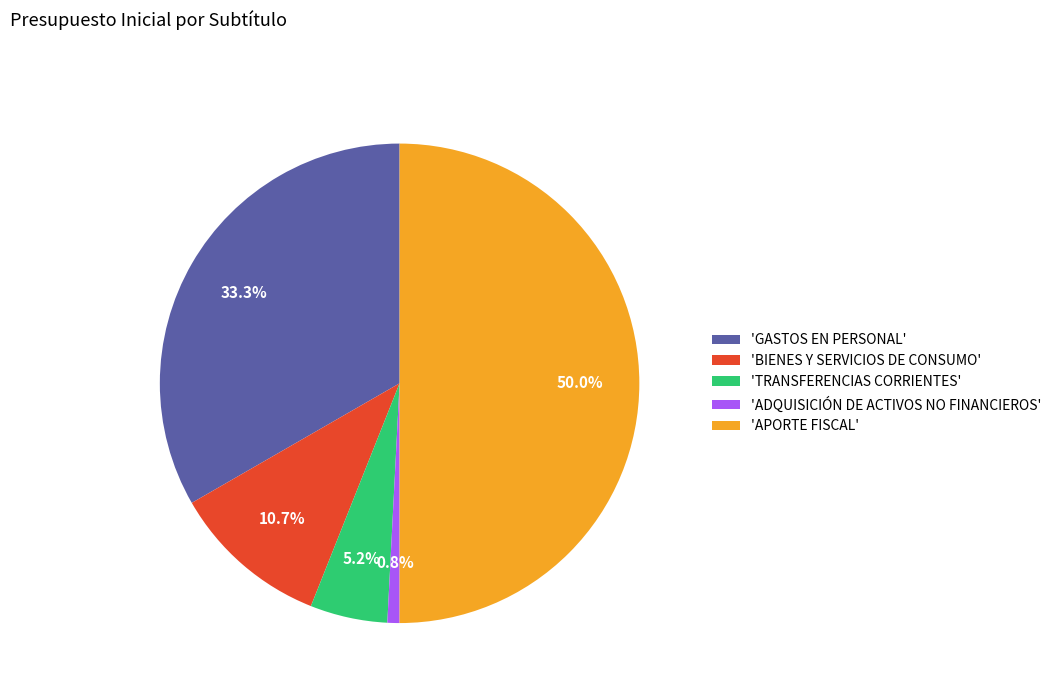

How many segments does this pie chart have?

5